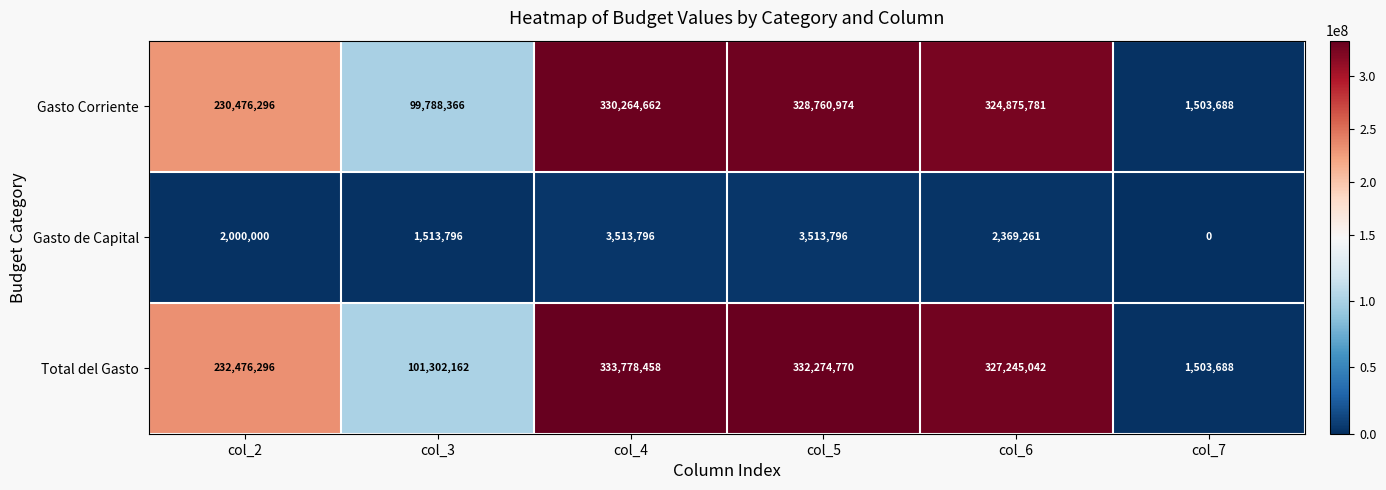

True or false: Gasto de Capital has a value of 1513796 at col_3.

True